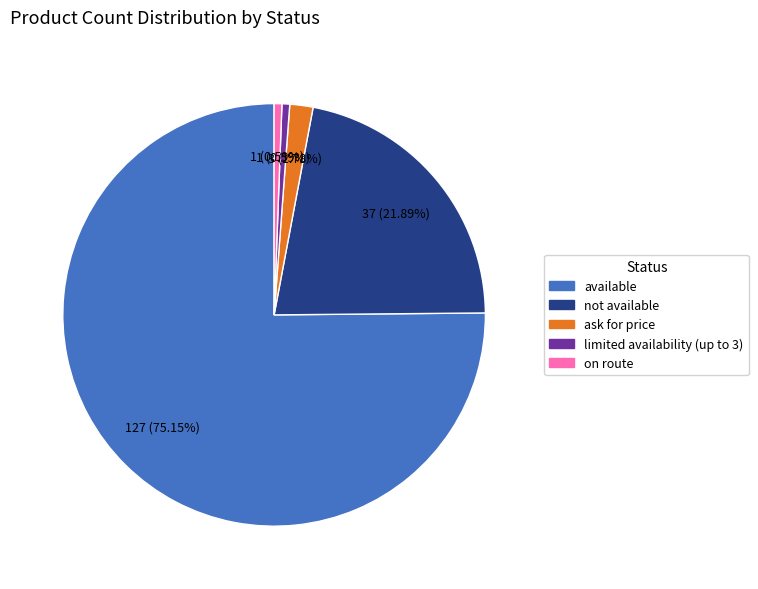

To the nearest percent, what is the difference between the on route and available slice percentages?

75%